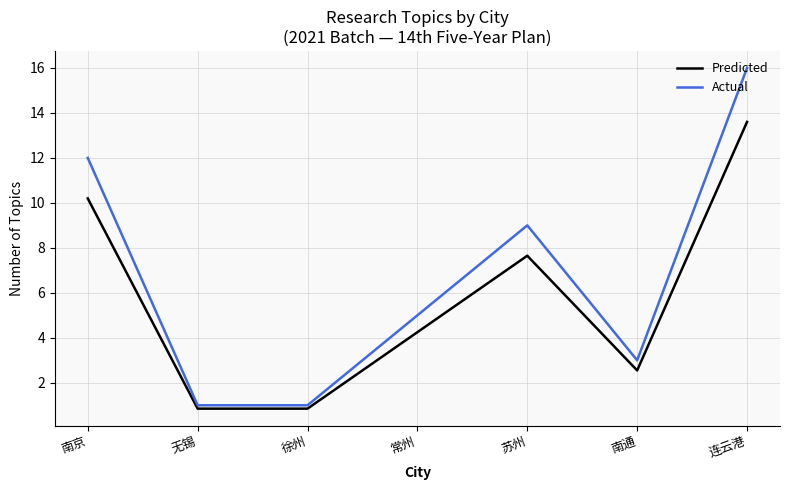

True or false: Actual and Predicted intersect in this chart.

False